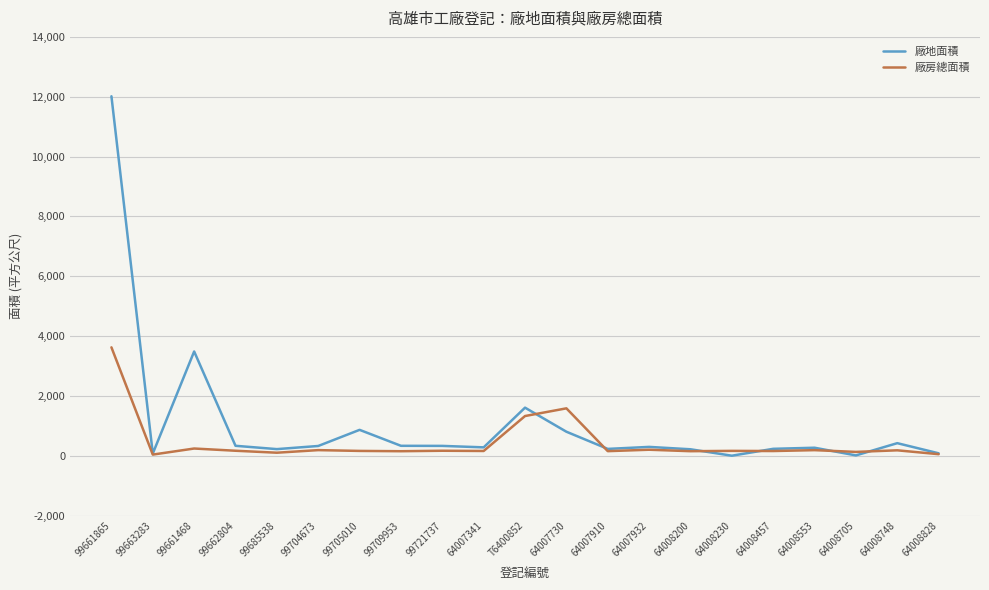

True or false: 廠房總面積 has a value of 157.7 at 64007341.

True